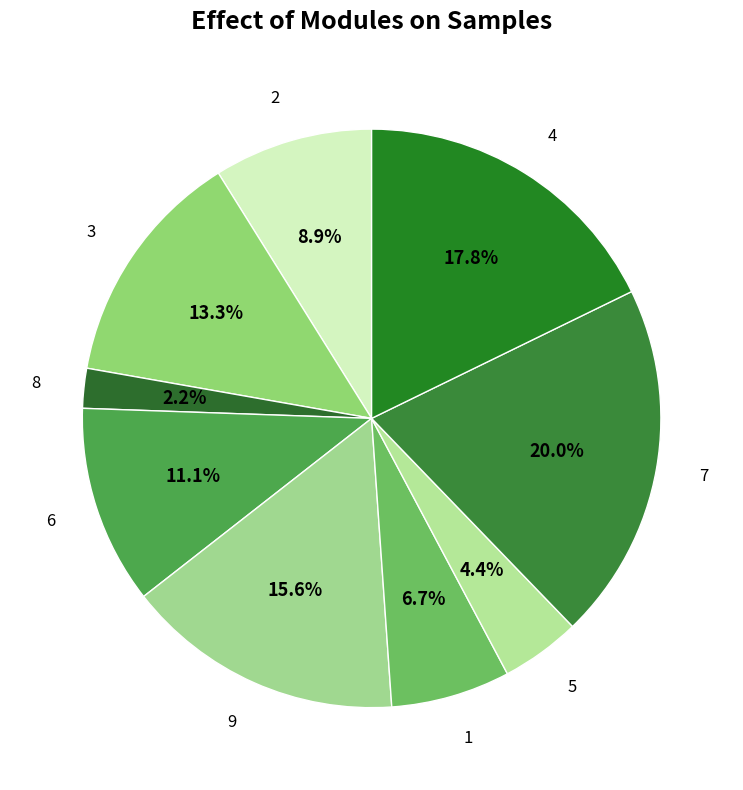

Count the number of slices in the pie.

9